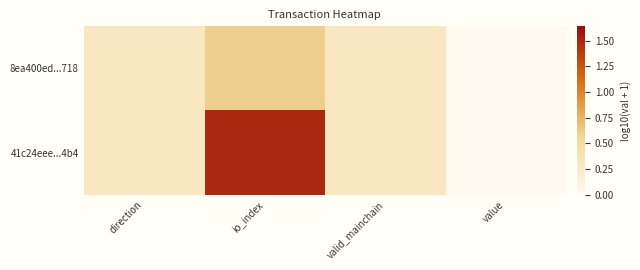

Which has a higher value, direction or value?

direction